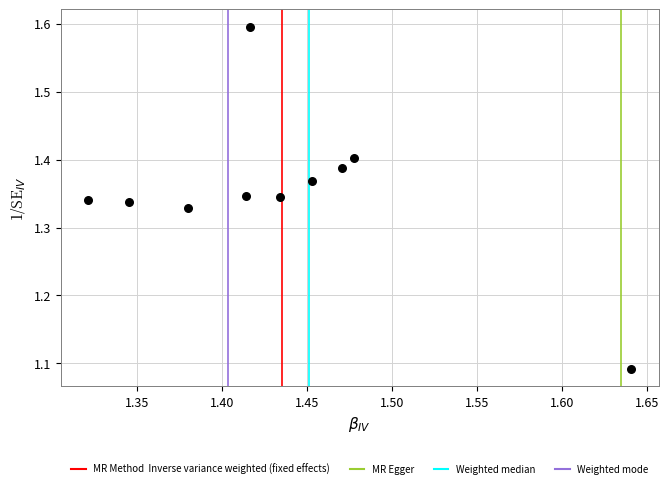

What is the range of Y values (max minus min)?

0.5